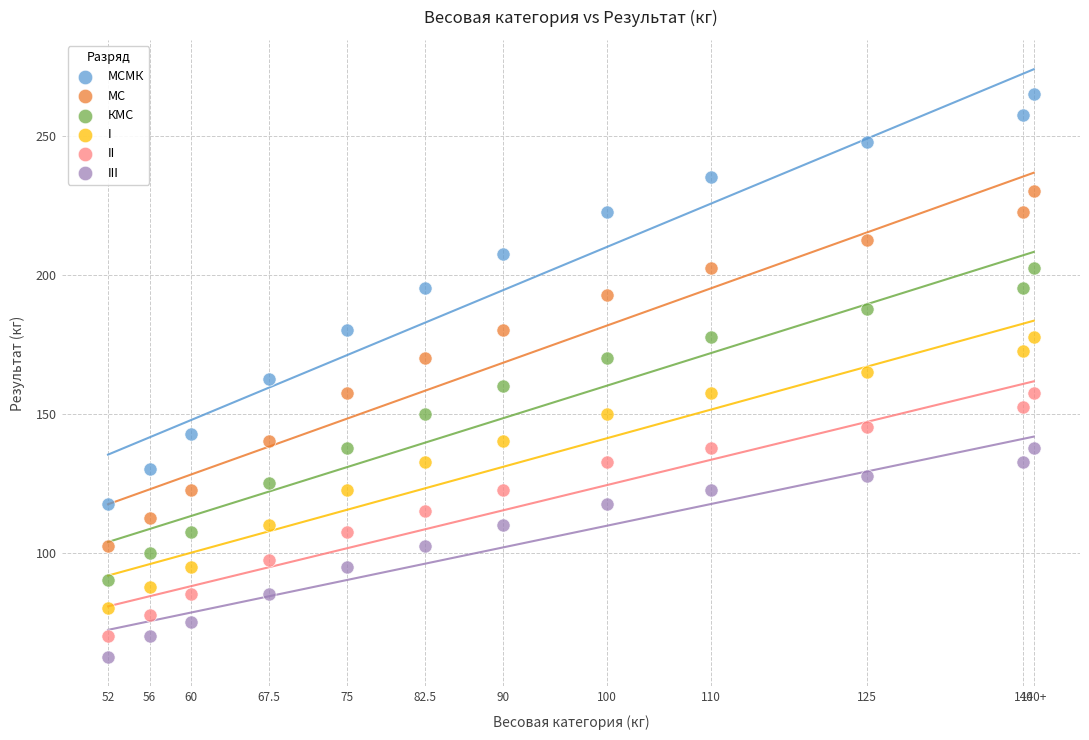

Which series reaches the maximum Y coordinate?

МСМК